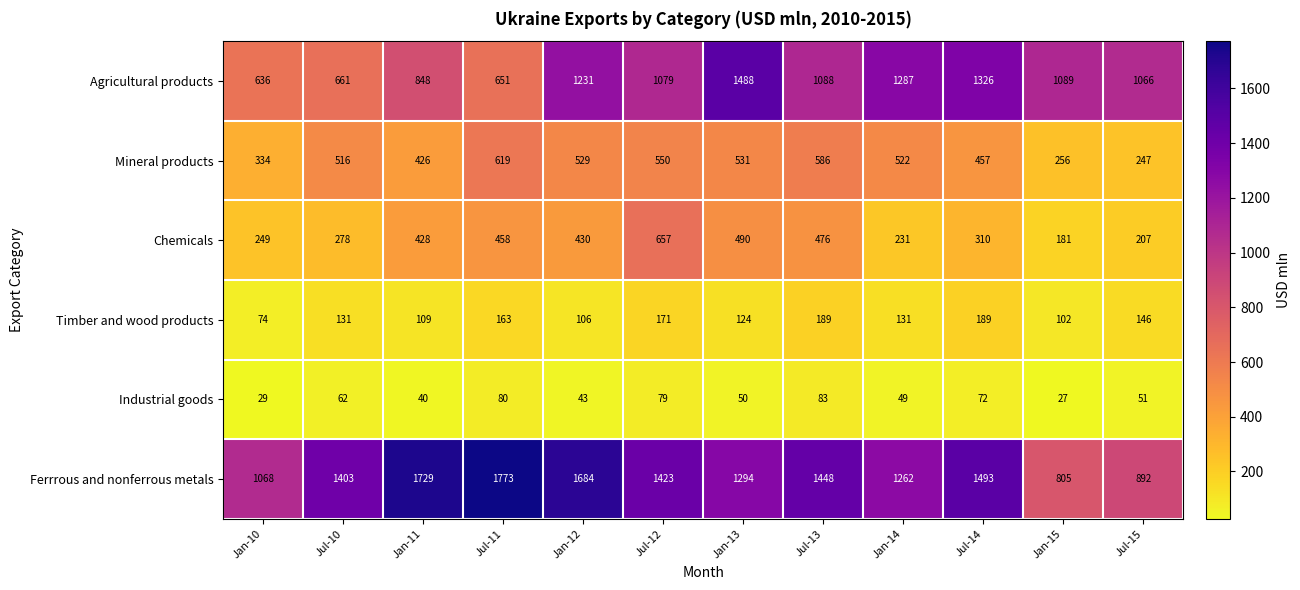

What is the total value across all series at Jul-14?

3847